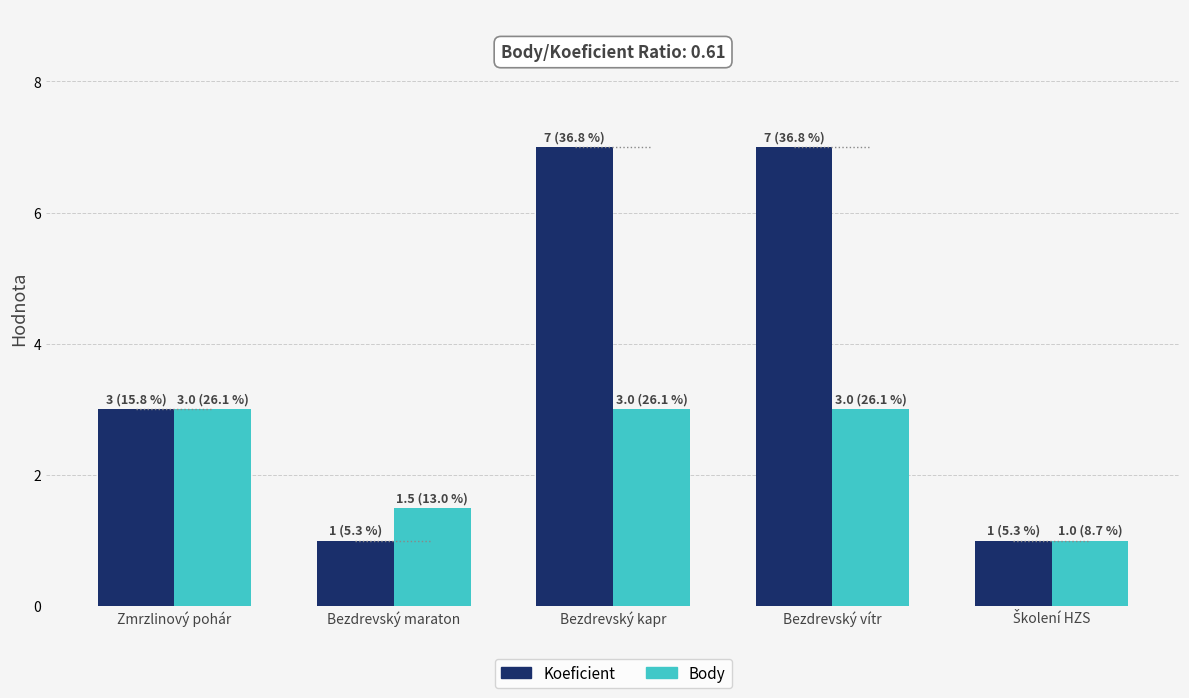

How many bars are there in total?

10